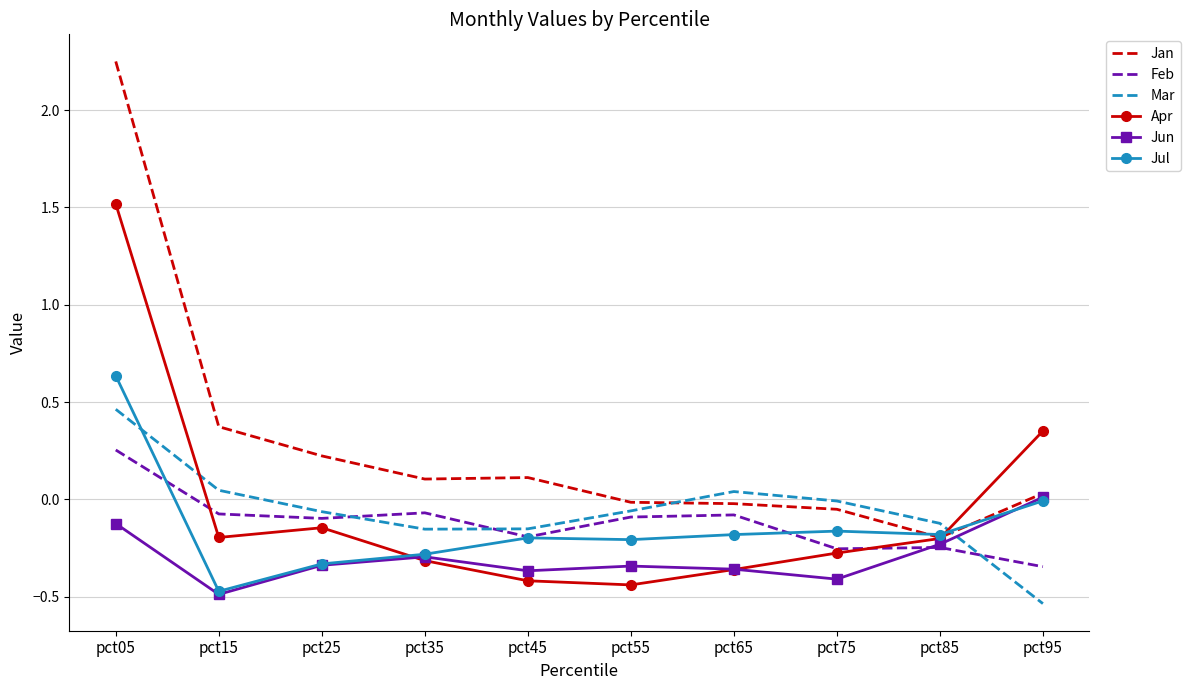

Which series changed the most between pct25 and pct65?

Jan